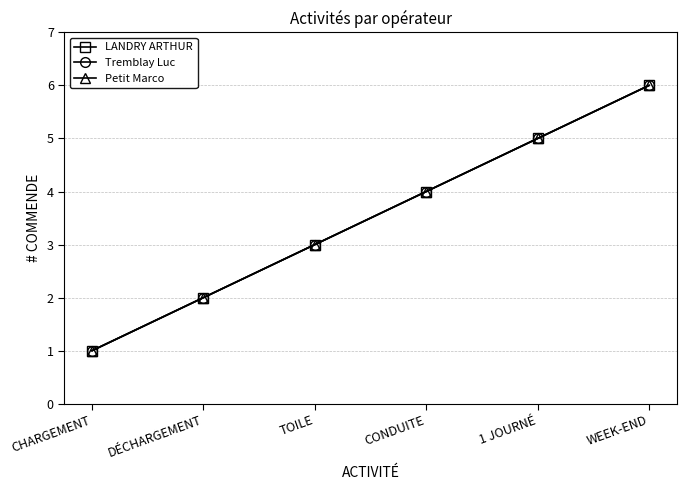

Is this an area chart (filled region under the line)?

No